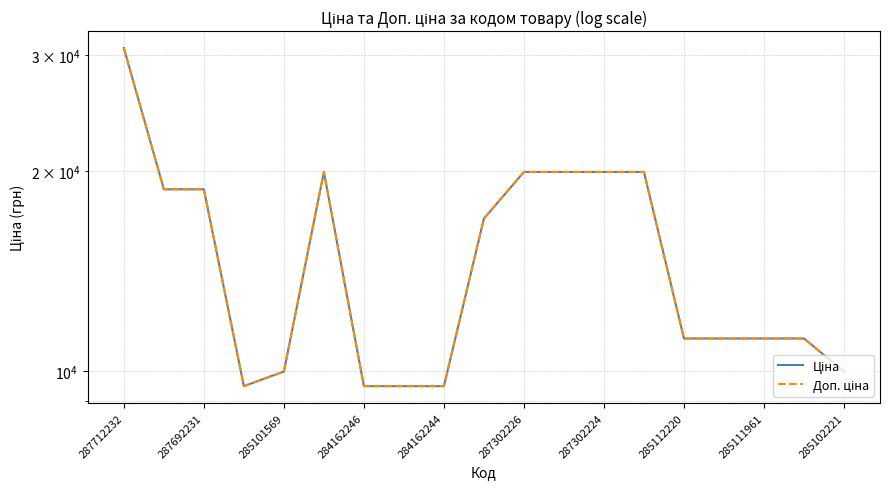

True or false: Доп. ціна and Ціна cross at least once.

False